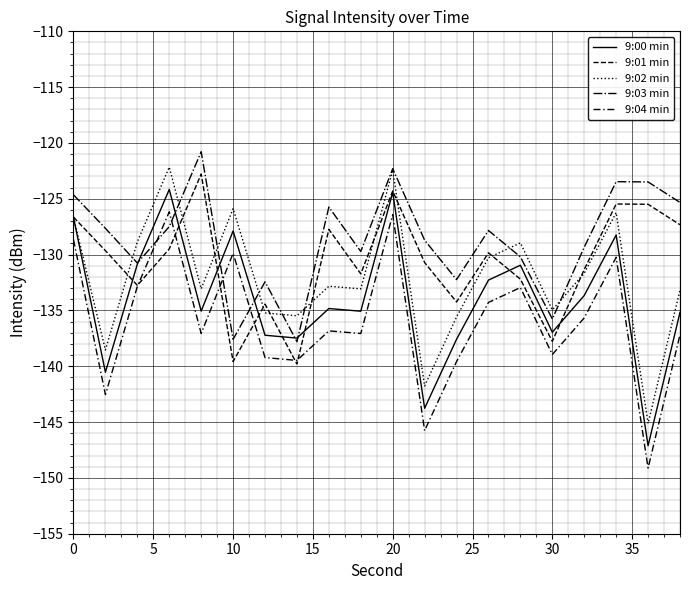

What is the sum of all 9:03 min values?

-2573.3